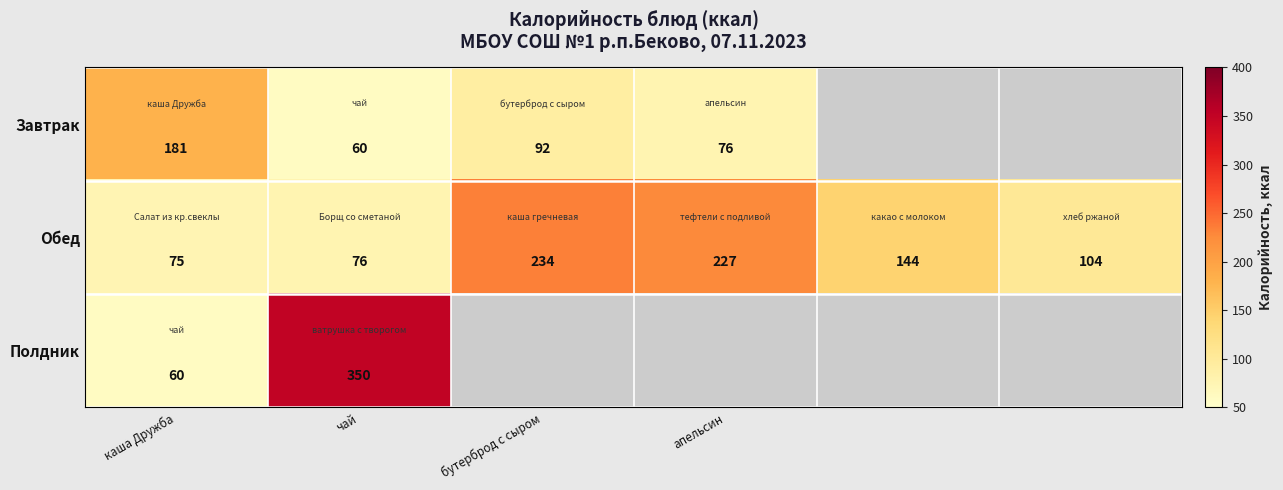

How many data points does each series have?

6